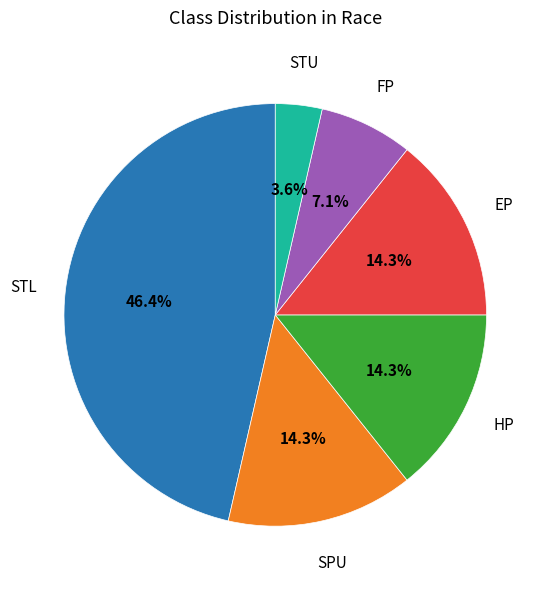

To the nearest percent, what is the difference between the FP and SPU slice percentages?

7%